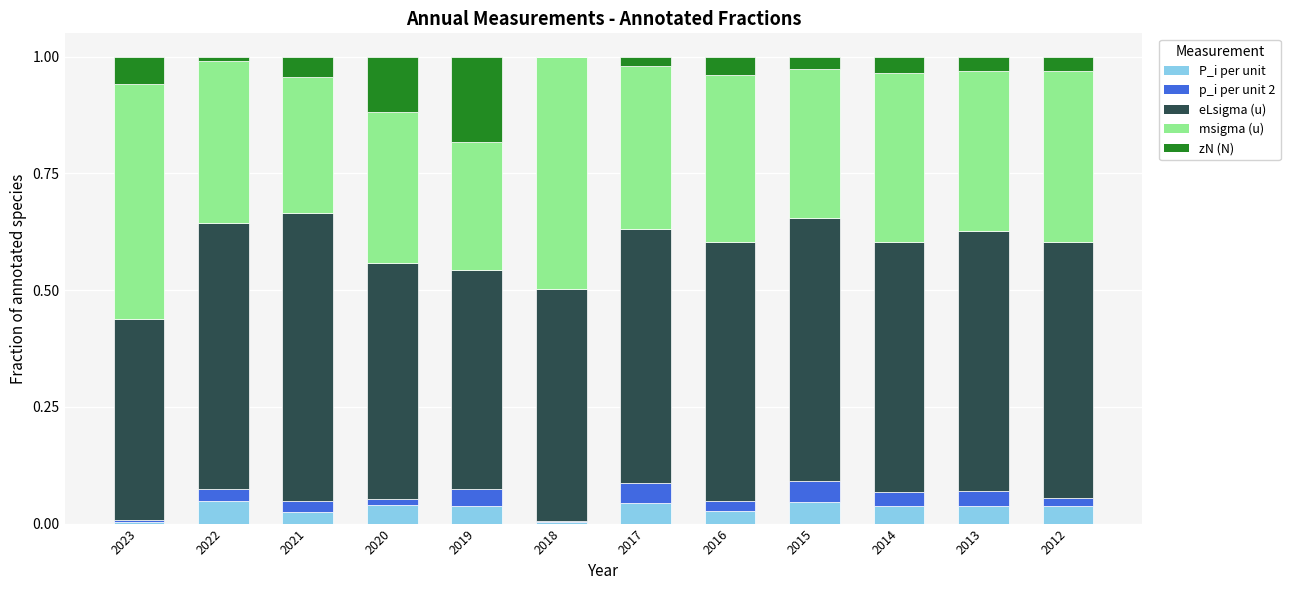

What are all the series names shown in the legend?

P_i per unit, p_i per unit 2, eLsigma (u), msigma (u), zN (N)